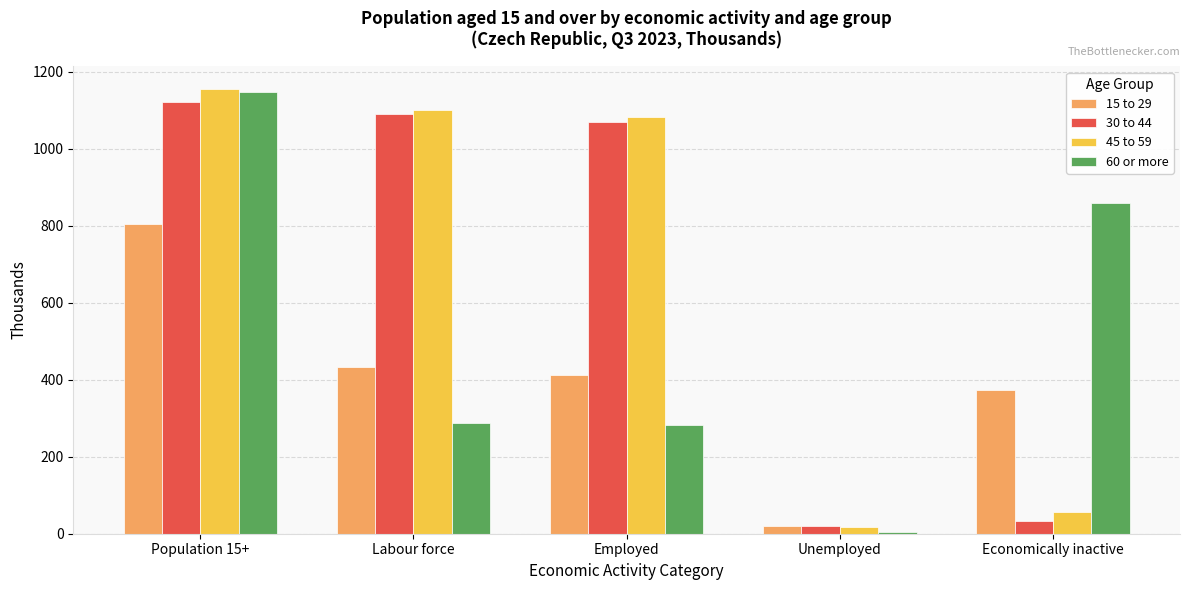

What is the difference between the highest and lowest values at Labour force?

811.4